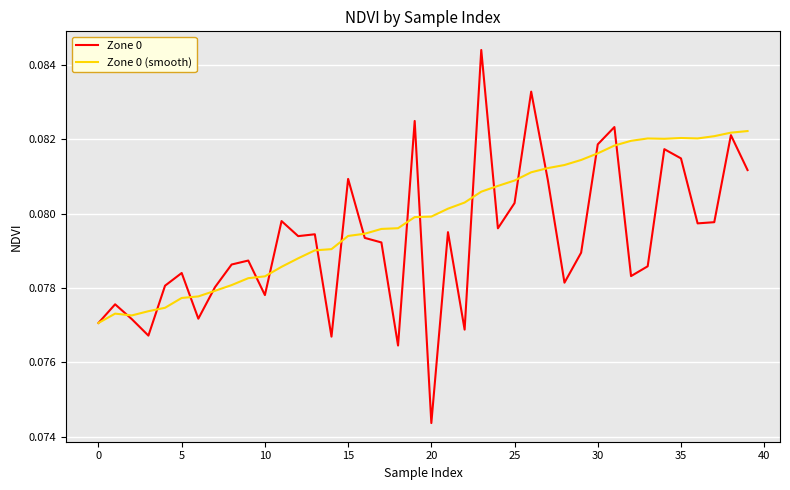

Which series has the largest total across all categories?

Zone 0 (smooth)